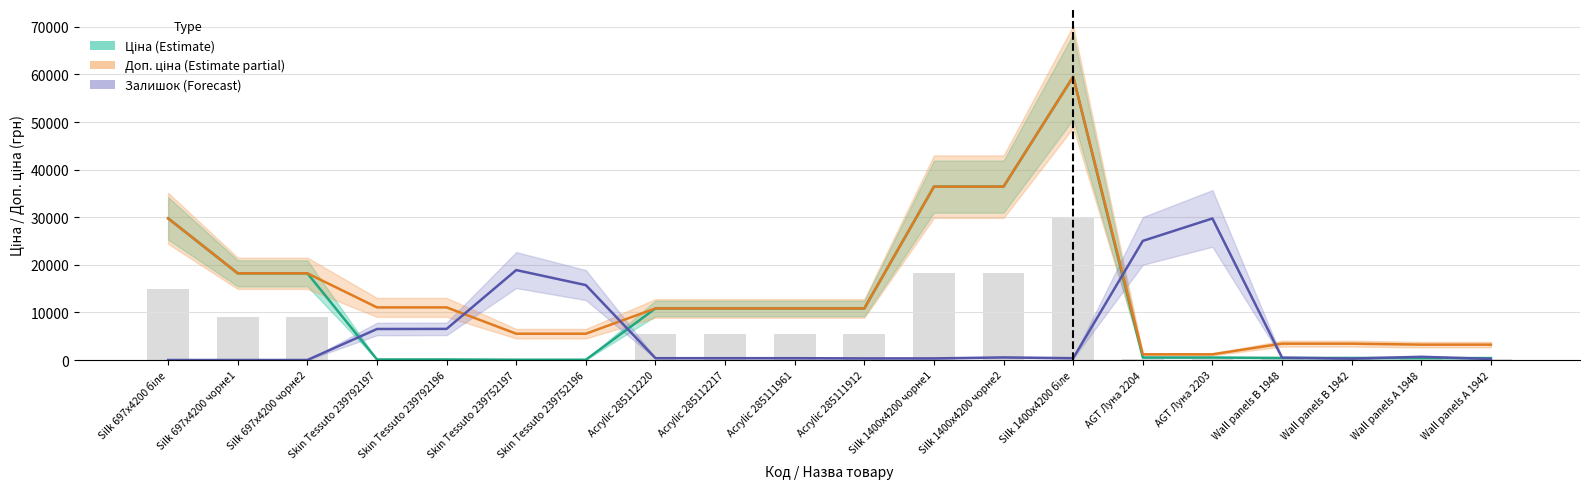

What is the difference between the Доп. ціна (Estimate partial) values at Silk 1400x4200 чорне2 and AGT Луна 2204?

35227.1